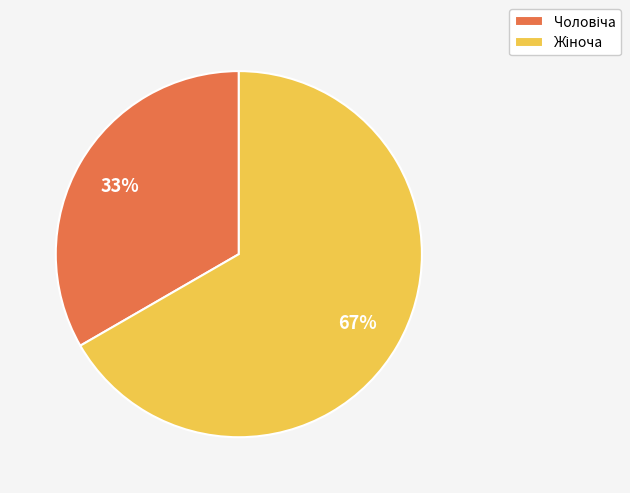

To the nearest percent, what is the average slice percentage?

50%